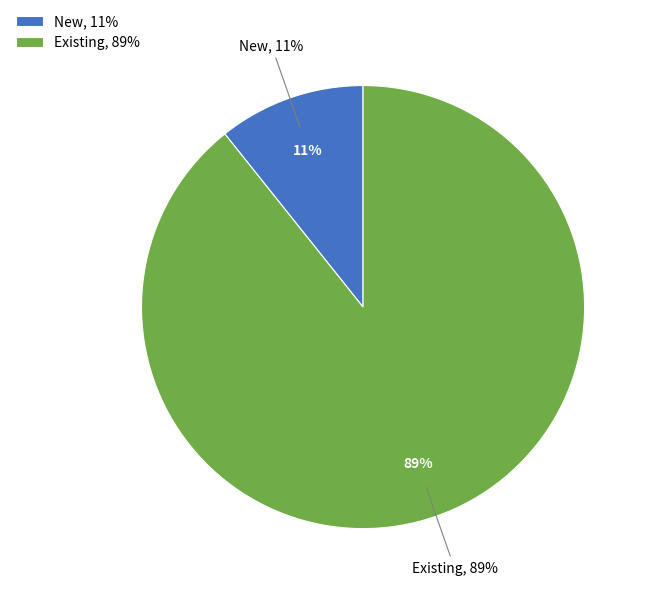

Combined, what portion of the pie is New and Existing?

100.0%